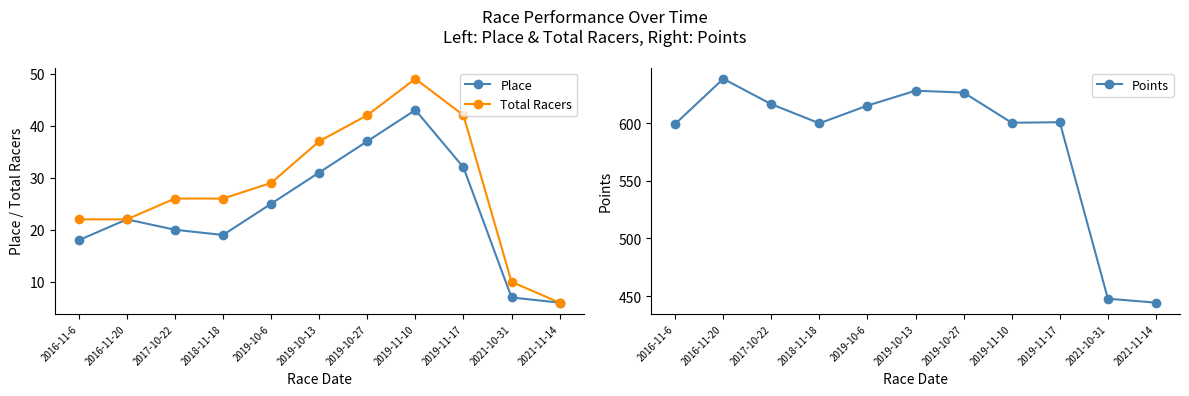

True or false: Points and Place cross at least once.

False